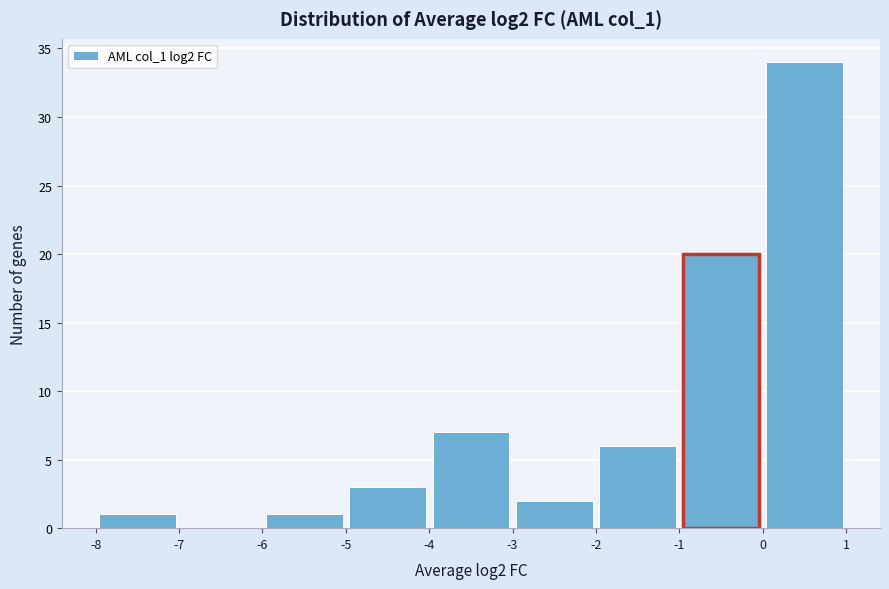

How tall is the bar that spans -5 to -4 on the x-axis? The values are not printed on the chart, so give them approximately, as read against the axis.

3